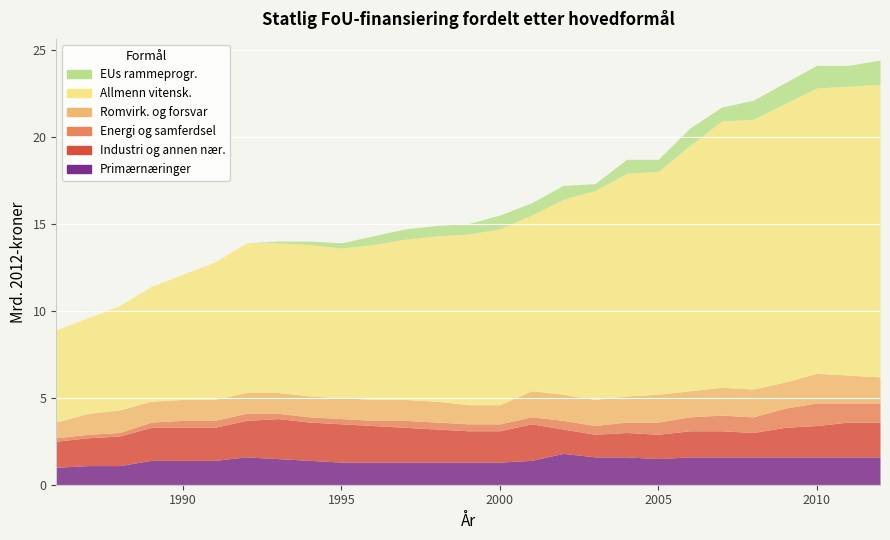

Reading right to left, transcribe all the data shown in this chart.

Primærnæringer: 2012=1.6	2011=1.6	2010=1.6	2009=1.6	2008=1.6	2007=1.6	2006=1.6	2005=1.5	2004=1.6	2003=1.6	2002=1.8	2001=1.4	2000=1.3	1999=1.3	1998=1.3	1997=1.3	1996=1.3	1995=1.3	1994=1.4	1993=1.5	1992=1.6	1991=1.4	1990=1.4	1989=1.4	1988=1.1	1987=1.1	1986=1.0
Industri og annen nær.: 2012=2.0	2011=2.0	2010=1.8	2009=1.7	2008=1.4	2007=1.5	2006=1.5	2005=1.4	2004=1.4	2003=1.3	2002=1.4	2001=2.1	2000=1.8	1999=1.8	1998=1.9	1997=2.0	1996=2.1	1995=2.2	1994=2.2	1993=2.3	1992=2.1	1991=1.9	1990=1.9	1989=1.9	1988=1.7	1987=1.6	1986=1.5
Energi og samferdsel: 2012=1.1	2011=1.1	2010=1.3	2009=1.1	2008=0.9	2007=0.9	2006=0.8	2005=0.7	2004=0.6	2003=0.5	2002=0.5	2001=0.4	2000=0.4	1999=0.4	1998=0.4	1997=0.4	1996=0.3	1995=0.3	1994=0.3	1993=0.3	1992=0.4	1991=0.4	1990=0.4	1989=0.3	1988=0.2	1987=0.2	1986=0.2
Romvirk. og forsvar: 2012=1.5	2011=1.6	2010=1.7	2009=1.5	2008=1.6	2007=1.6	2006=1.5	2005=1.6	2004=1.5	2003=1.5	2002=1.5	2001=1.5	2000=1.1	1999=1.1	1998=1.2	1997=1.2	1996=1.2	1995=1.2	1994=1.2	1993=1.2	1992=1.2	1991=1.2	1990=1.2	1989=1.2	1988=1.3	1987=1.2	1986=0.9
Allmenn vitensk.: 2012=16.8	2011=16.6	2010=16.4	2009=16.0	2008=15.5	2007=15.3	2006=14.1	2005=12.8	2004=12.8	2003=12.0	2002=11.2	2001=10.1	2000=10.1	1999=9.8	1998=9.5	1997=9.2	1996=8.9	1995=8.6	1994=8.7	1993=8.6	1992=8.6	1991=7.9	1990=7.2	1989=6.6	1988=6.0	1987=5.5	1986=5.3
EUs rammeprogr.: 2012=1.4	2011=1.2	2010=1.3	2009=1.2	2008=1.1	2007=0.8	2006=1.0	2005=0.7	2004=0.8	2003=0.4	2002=0.8	2001=0.7	2000=0.8	1999=0.6	1998=0.6	1997=0.6	1996=0.5	1995=0.3	1994=0.2	1993=0.1	1992=0.0	1991=0.0	1990=0.0	1989=0.0	1988=0.0	1987=0.0	1986=0.0